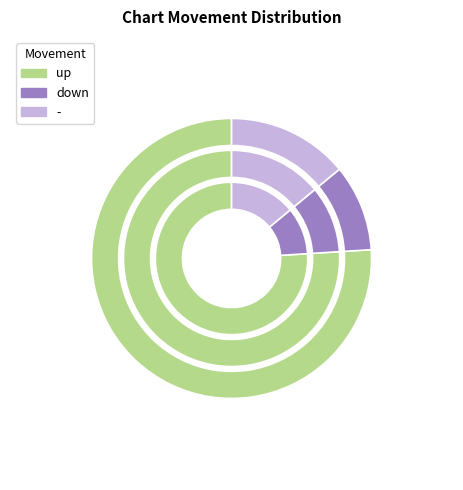

What percentage do - and down together represent?

24.0%